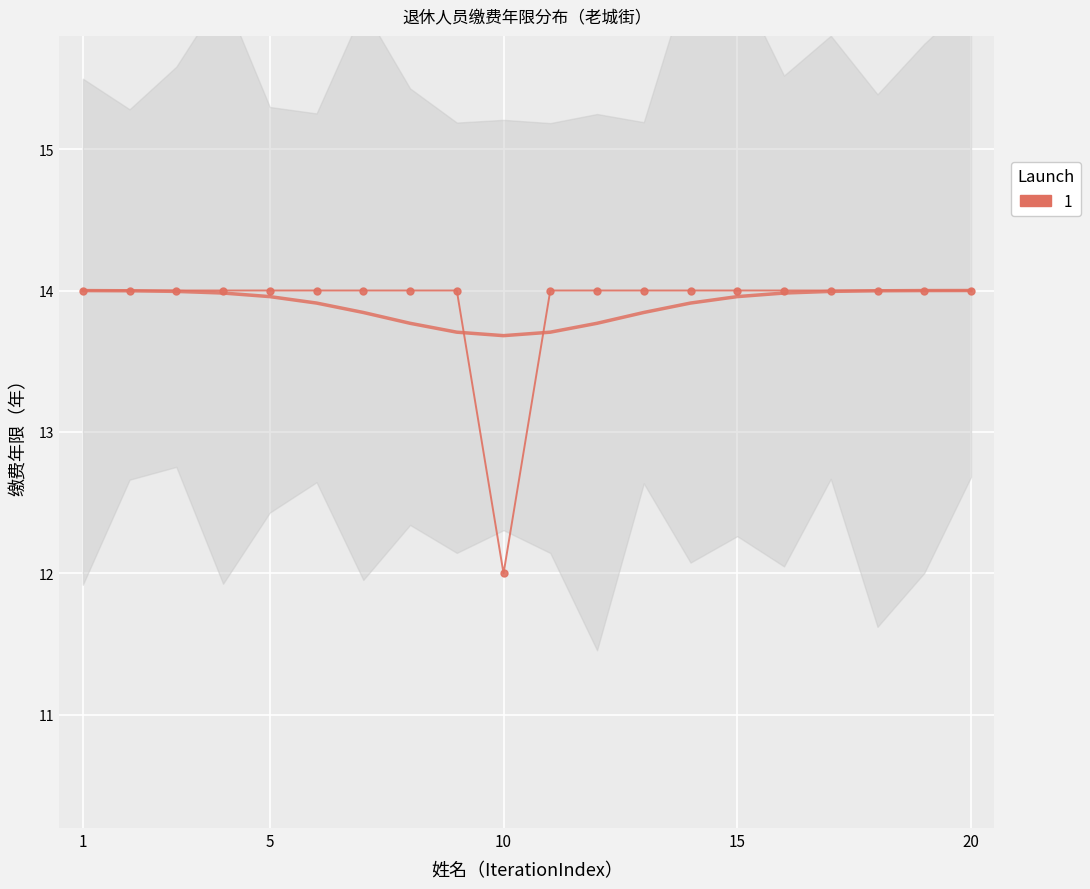

How many data points are less than 14?

1